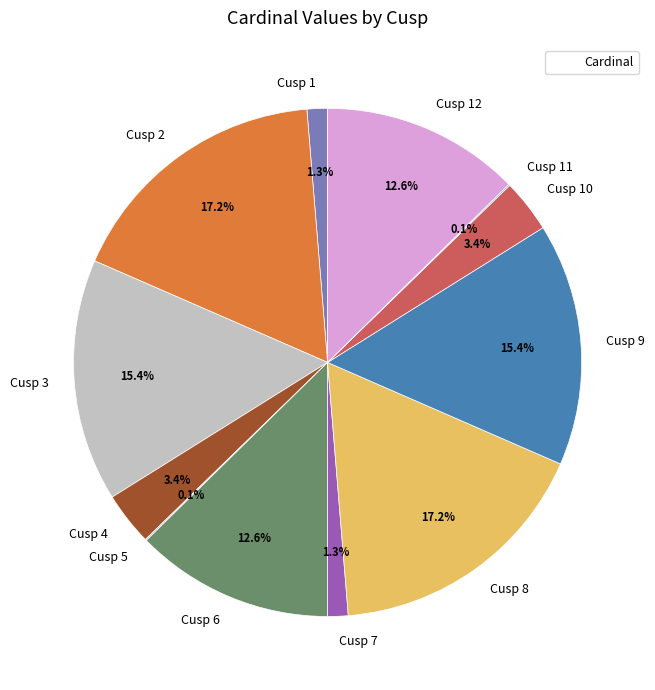

Does any single category account for the majority?

No